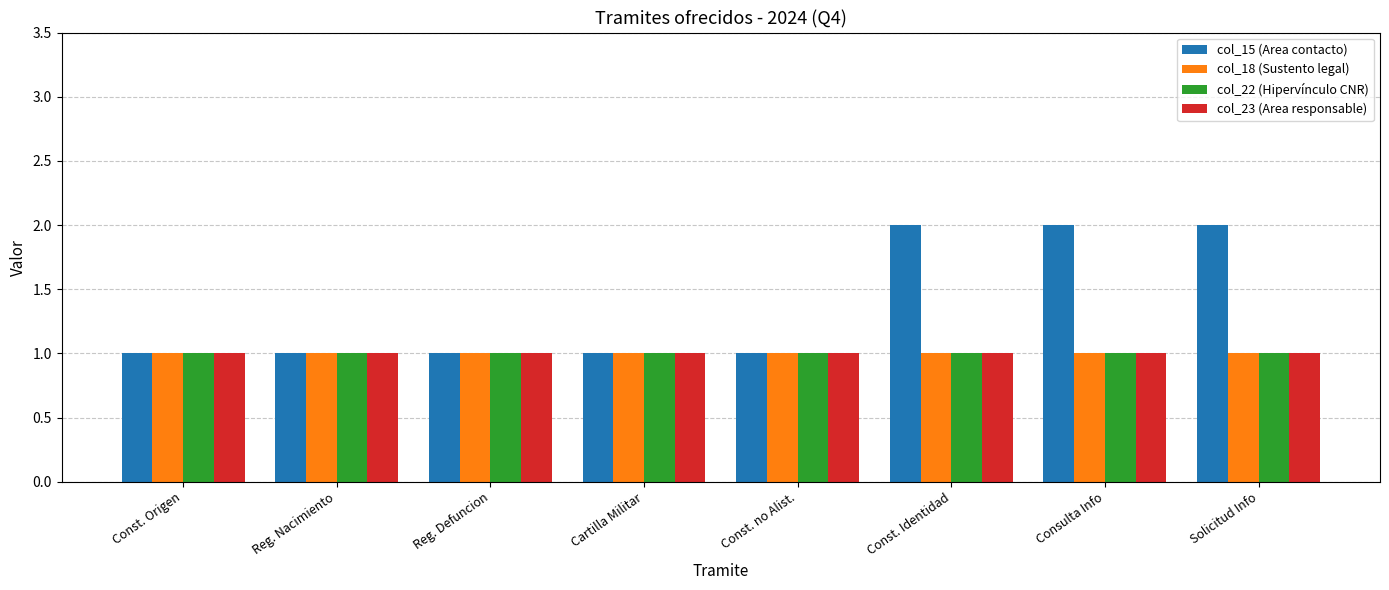

What is the sum of all col_18 (Sustento legal) values?

8